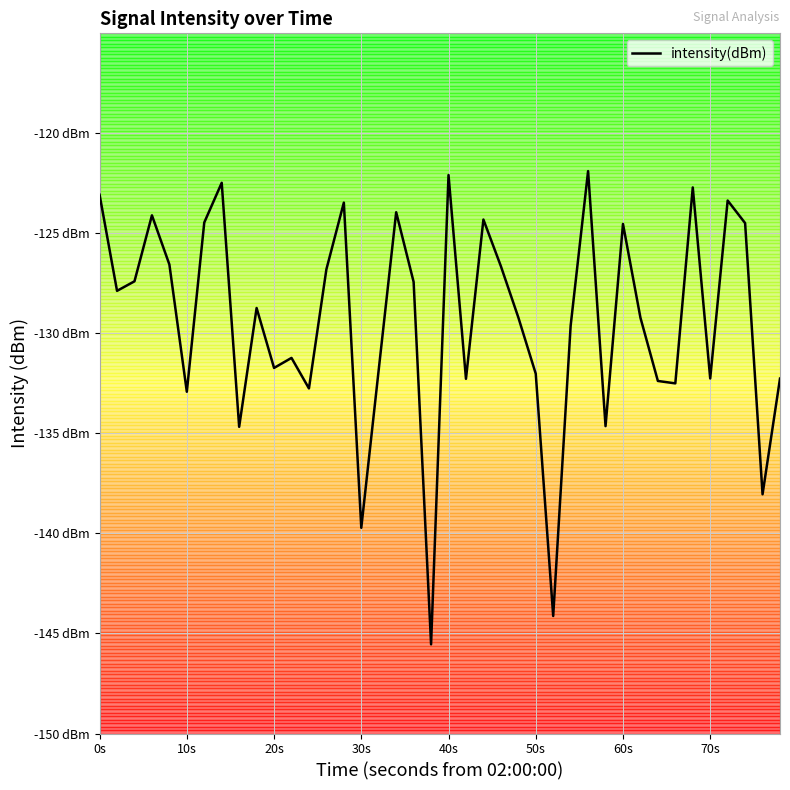

Does the chart display data point markers on the line(s)?

No